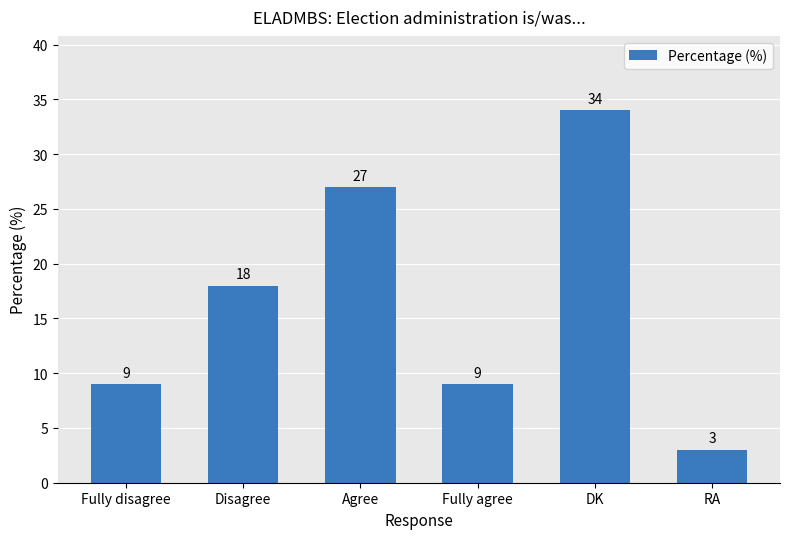

What is the difference between the maximum and minimum values?

31